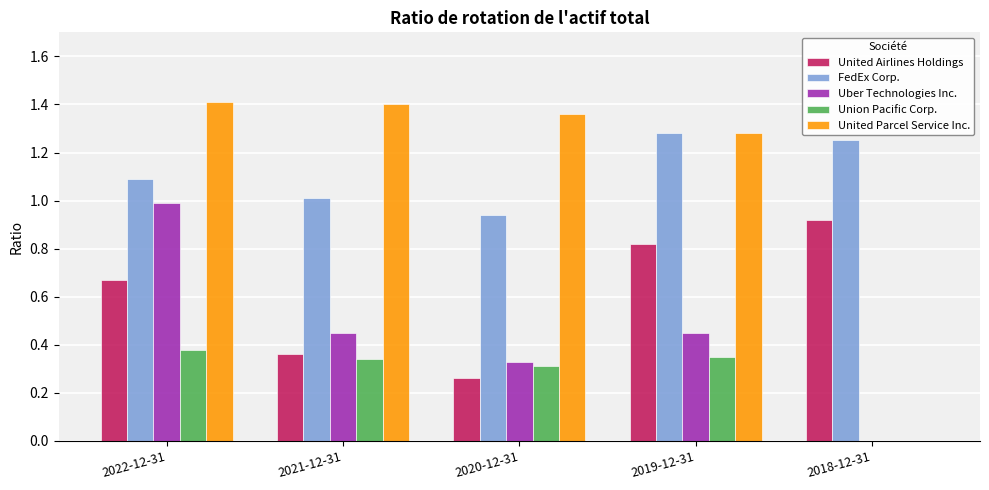

Is it true that Uber Technologies Inc. equals 1.3 at 2022-12-31?

False